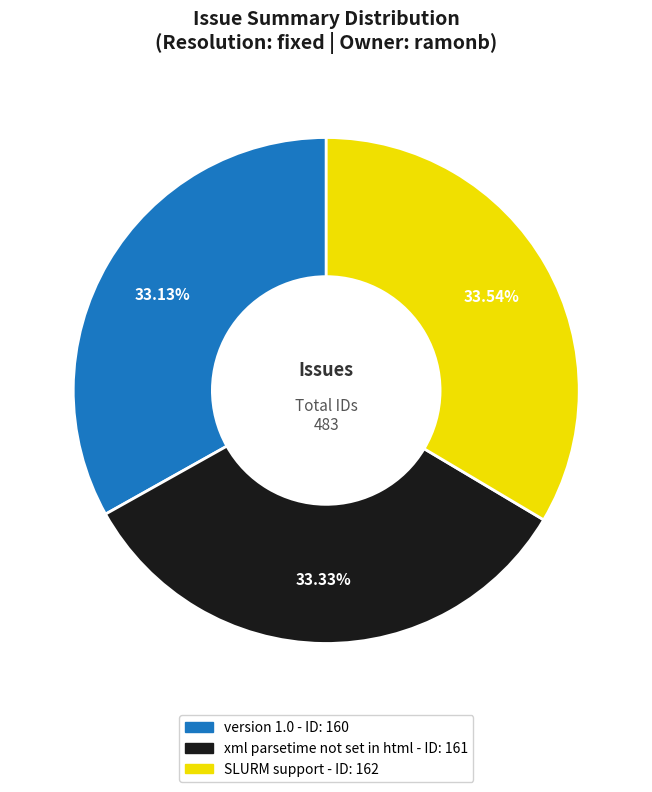

Does any single category account for the majority?

No